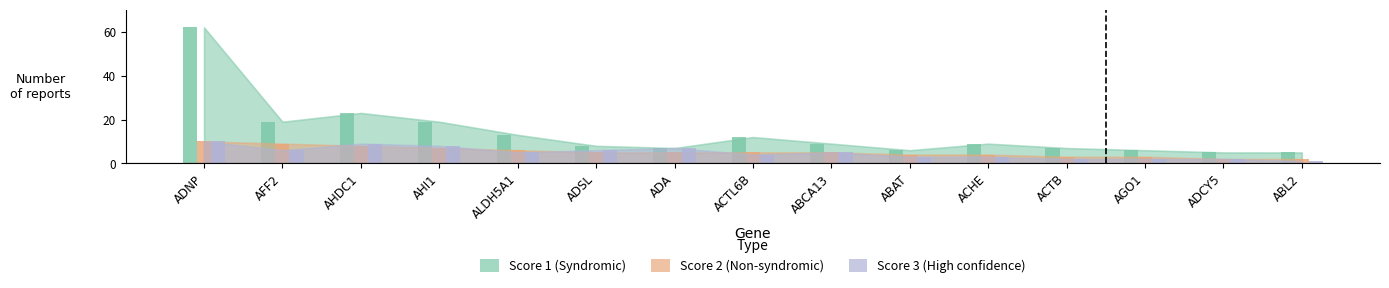

What is the smallest value displayed?

1